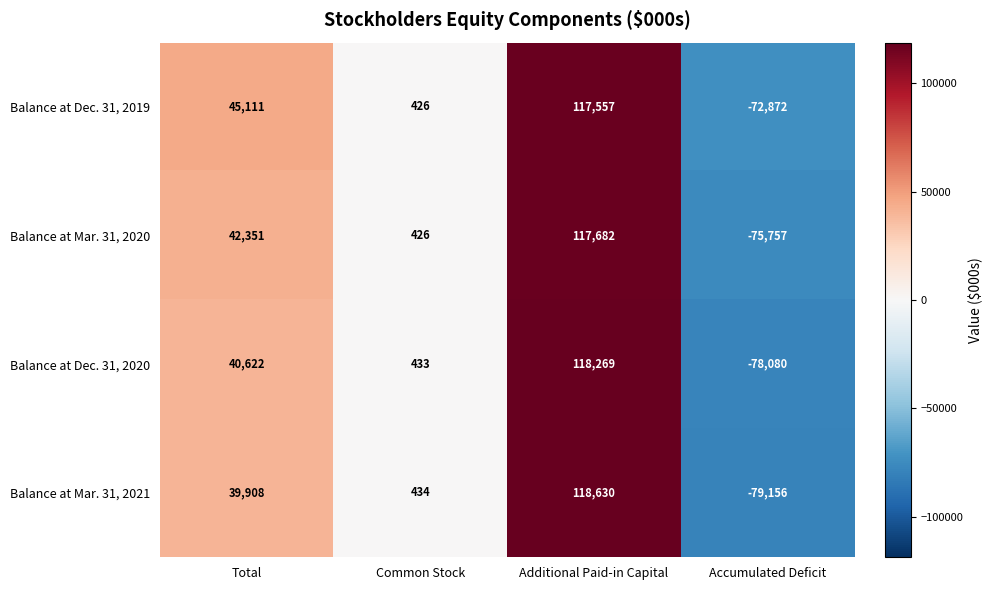

Is it true that Balance at Dec. 31, 2019 equals 622 at Common Stock?

False